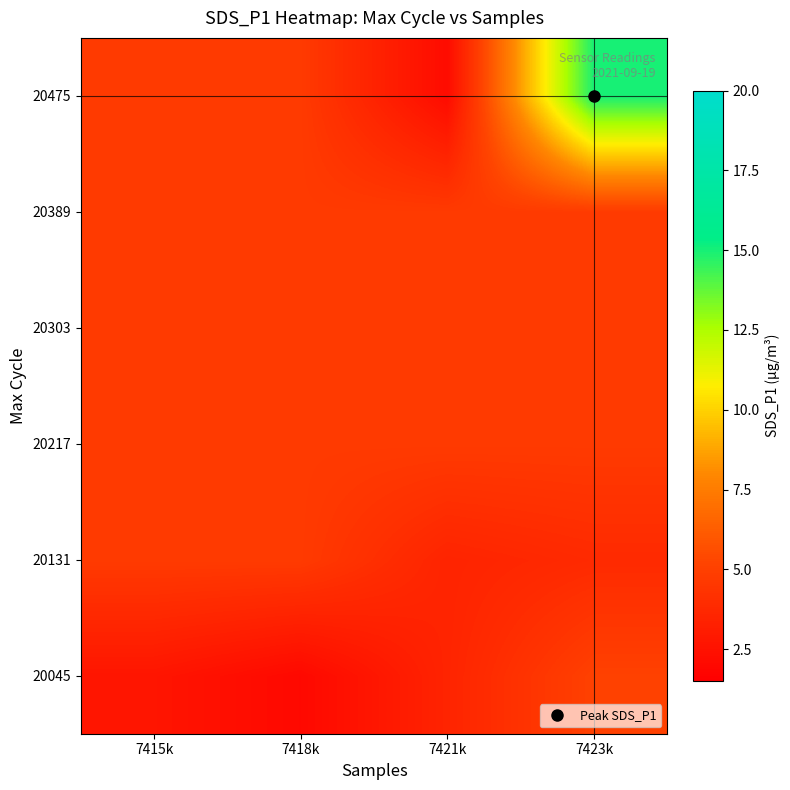

Which has a higher value, 7415k or 7421k?

7421k